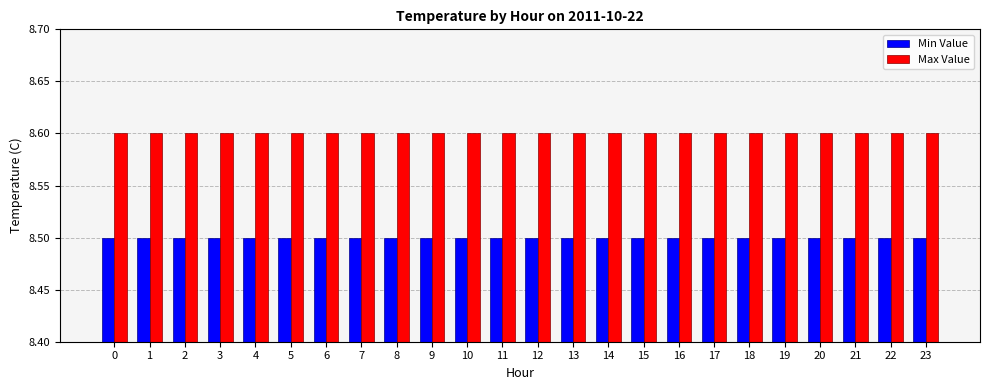

Rank the series by their maximum value, from highest to lowest.

Max Value, Min Value